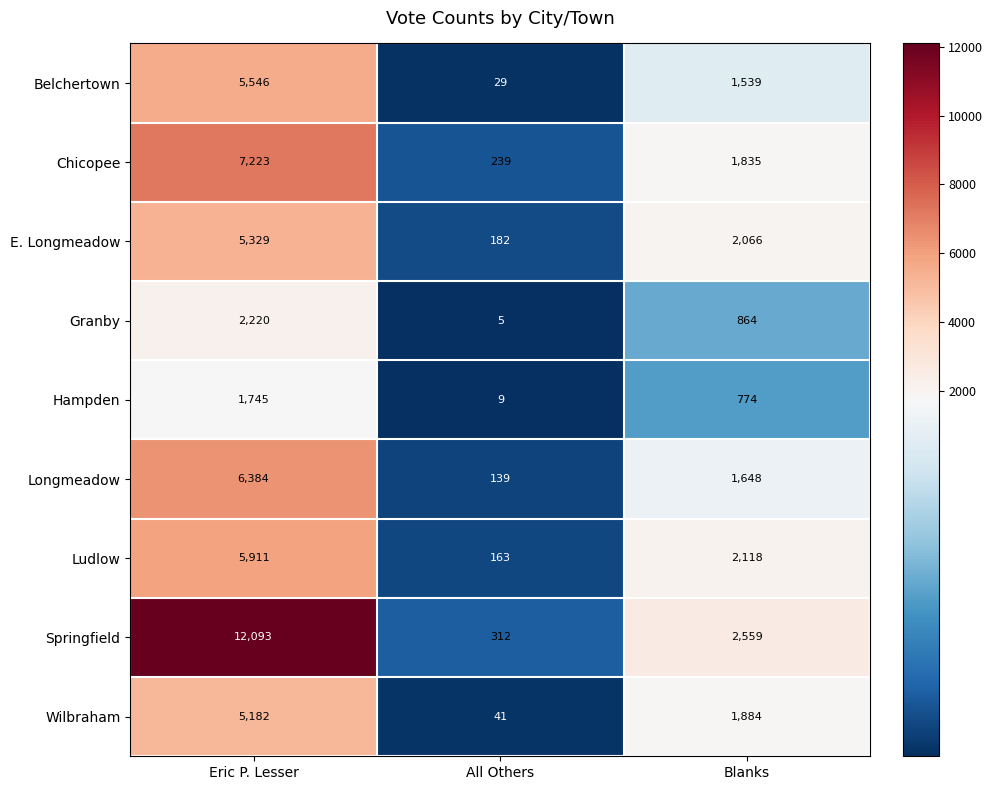

What is the difference between the Longmeadow values at Blanks and Eric P. Lesser?

4736